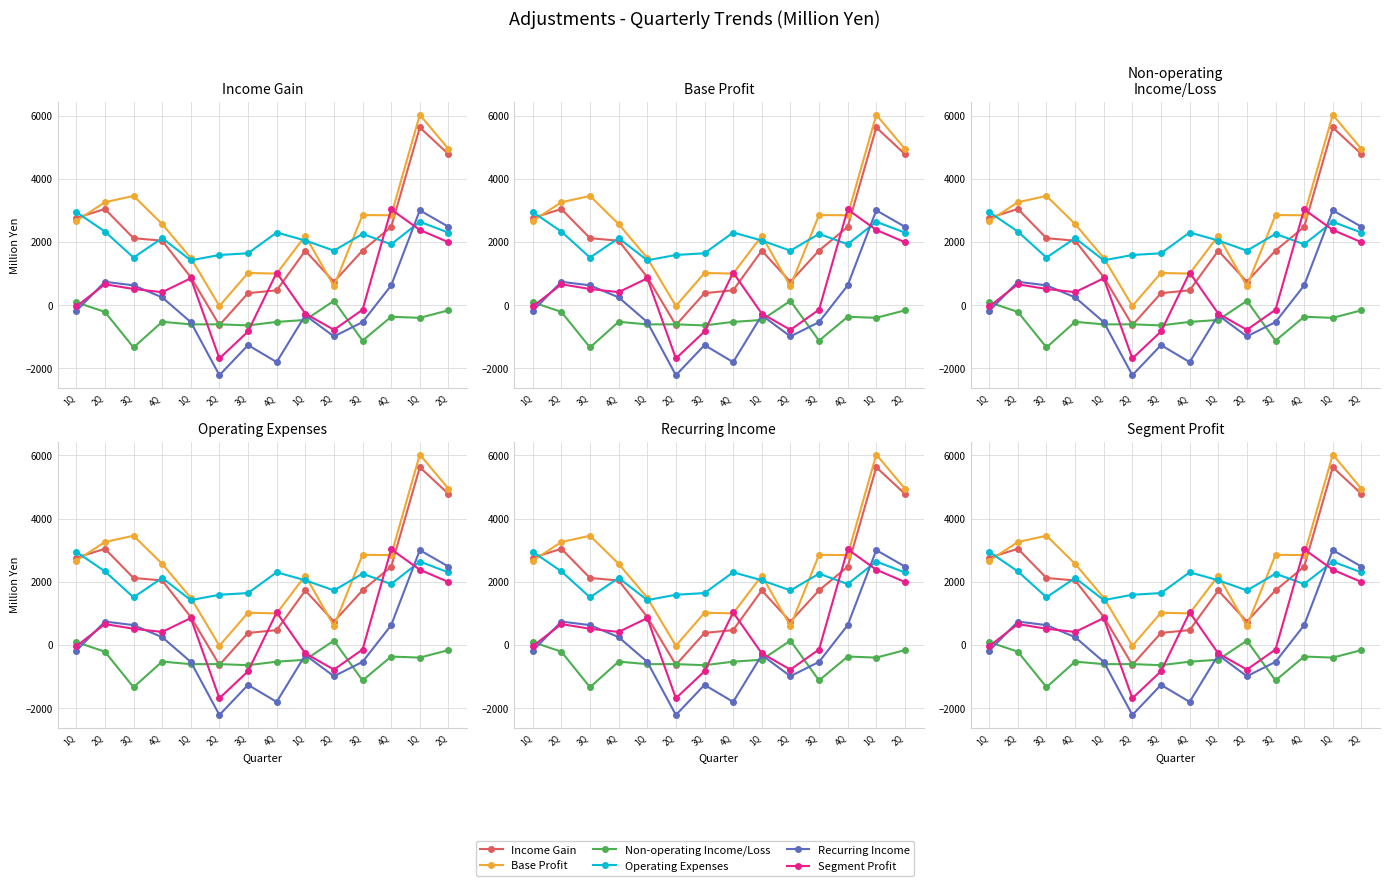

In Non-operating Income/Loss, how many points are higher than both neighbors (excluding endpoints)?

4